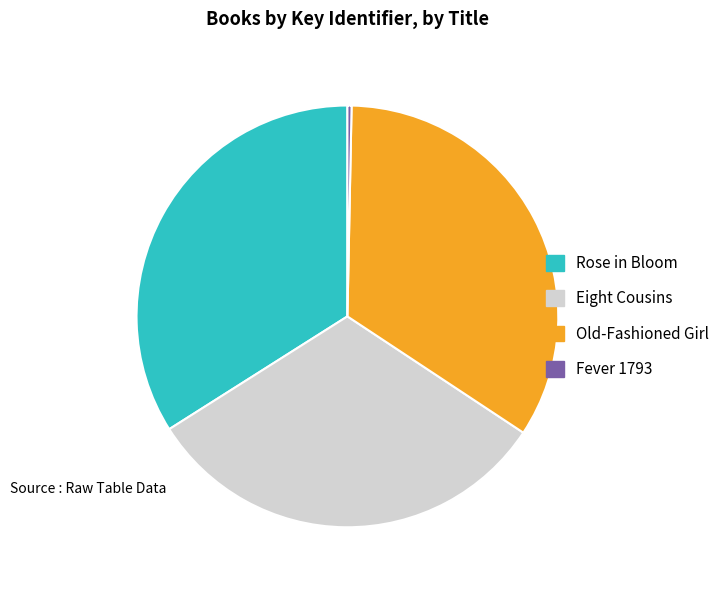

Is it true that Old-Fashioned Girl is 34% of the pie?

True